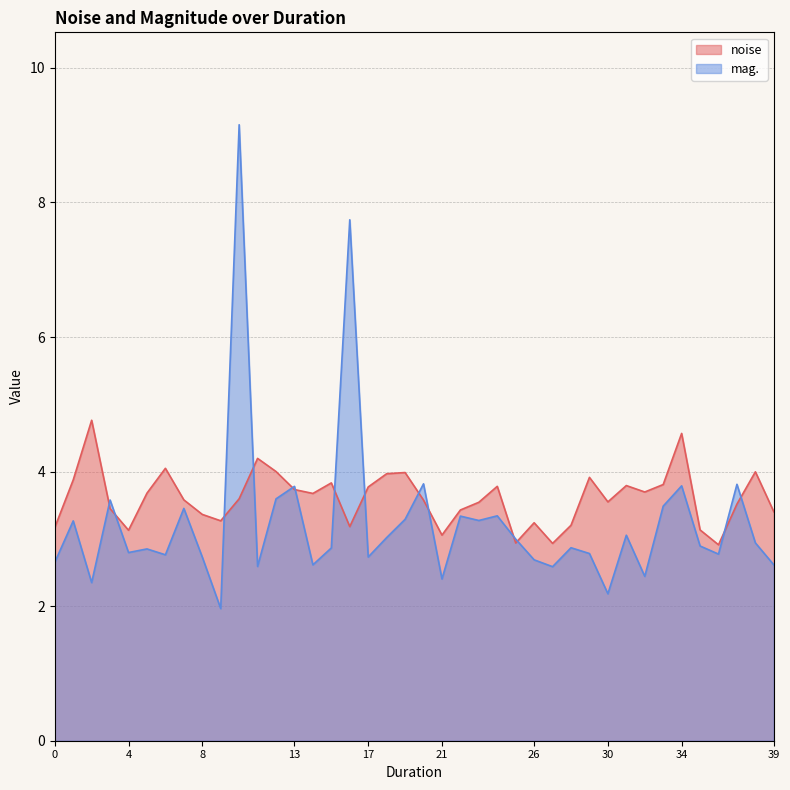

Rank the series by their maximum value, from lowest to highest.

noise, mag.